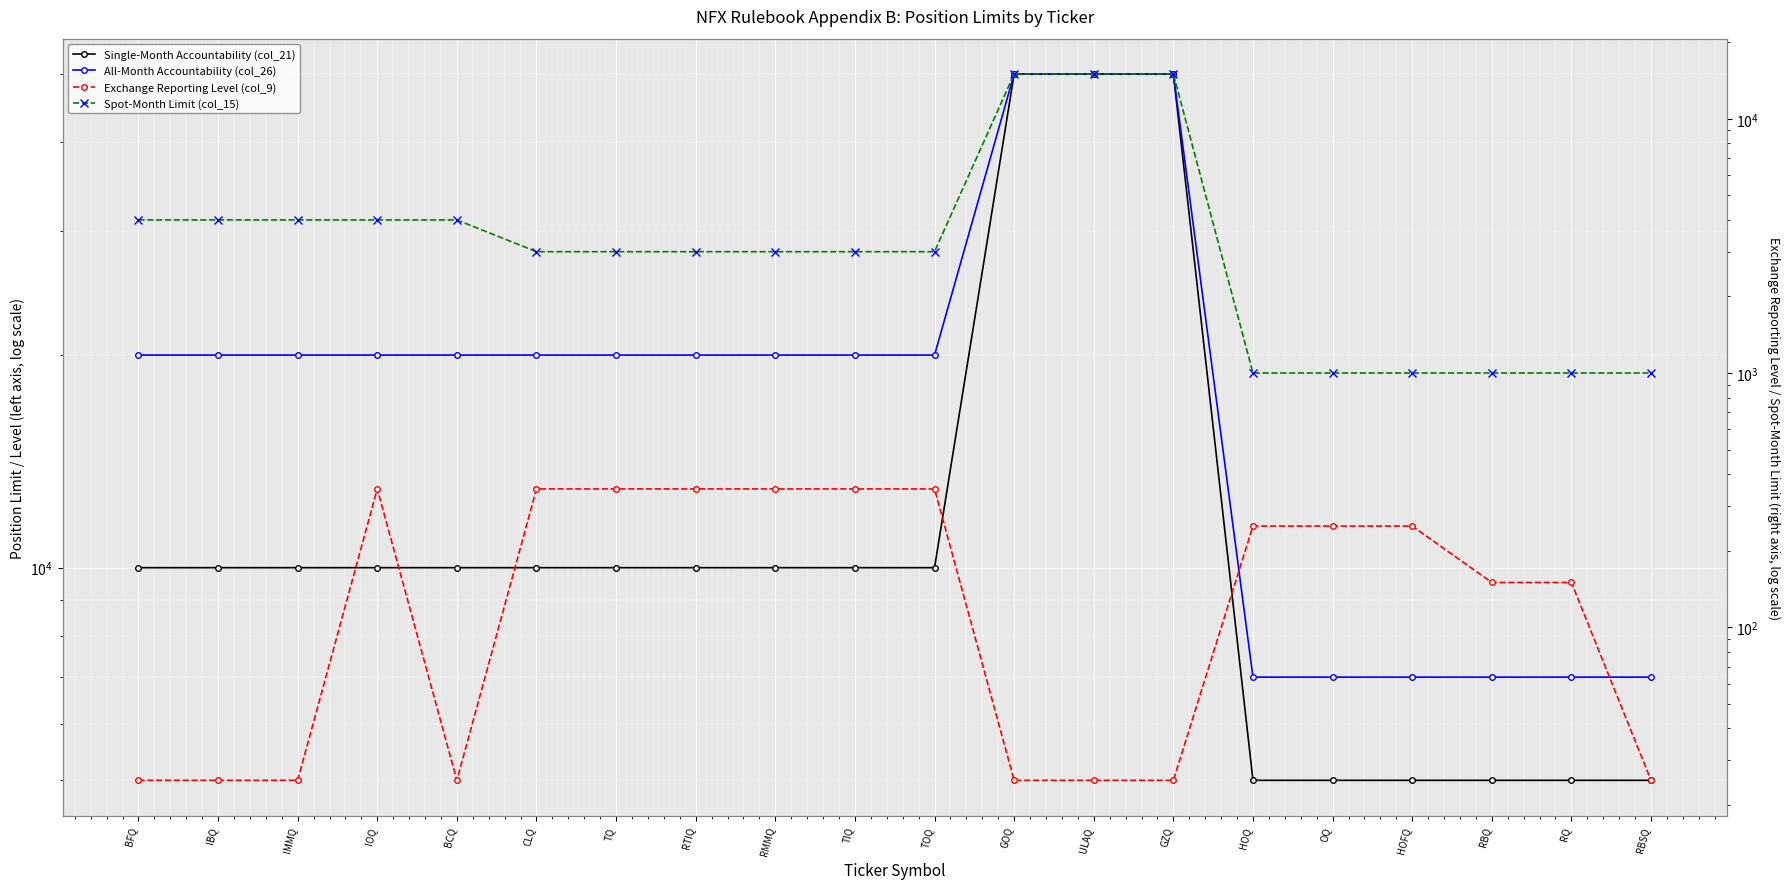

At which label does All-Month Accountability (col_26) first exceed 20000?

GOQ